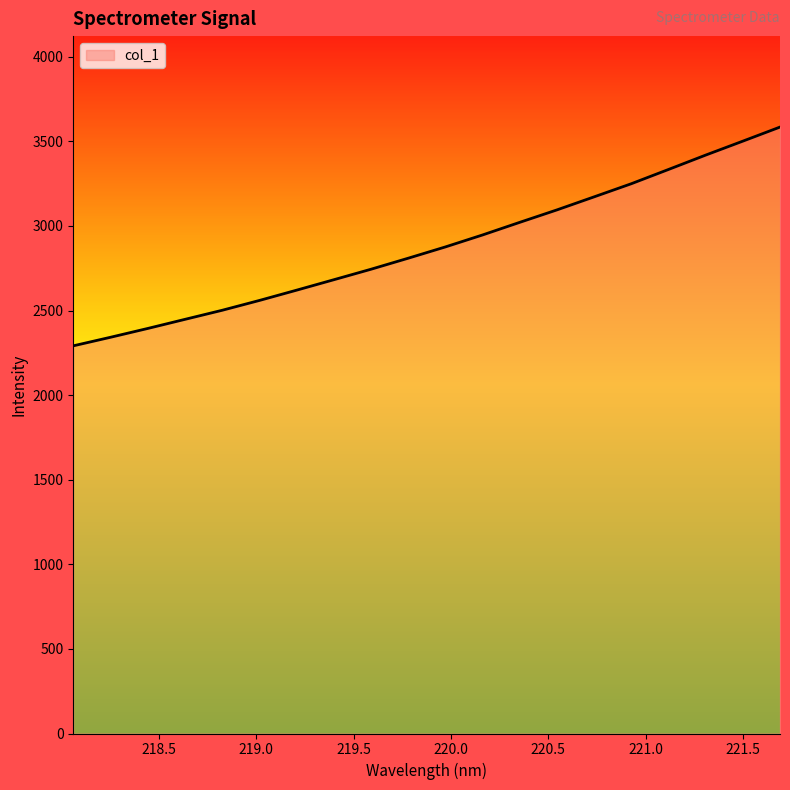

What is the difference between the maximum and minimum values?

1293.0